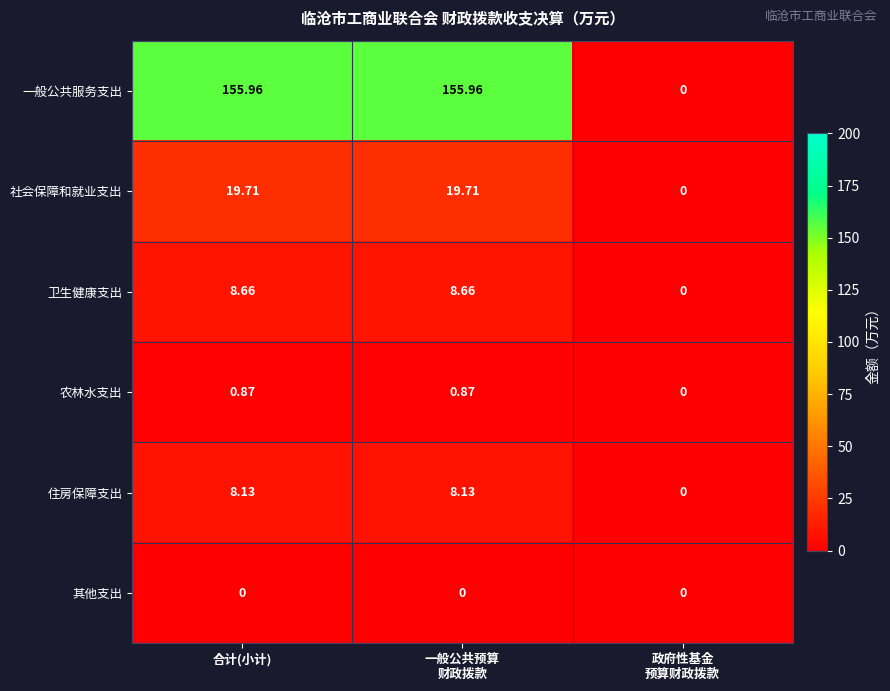

What is the maximum value shown in the chart?

156.0